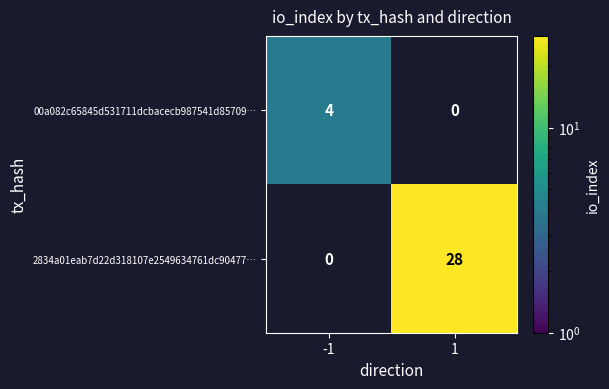

Count the number of data series in this chart.

2